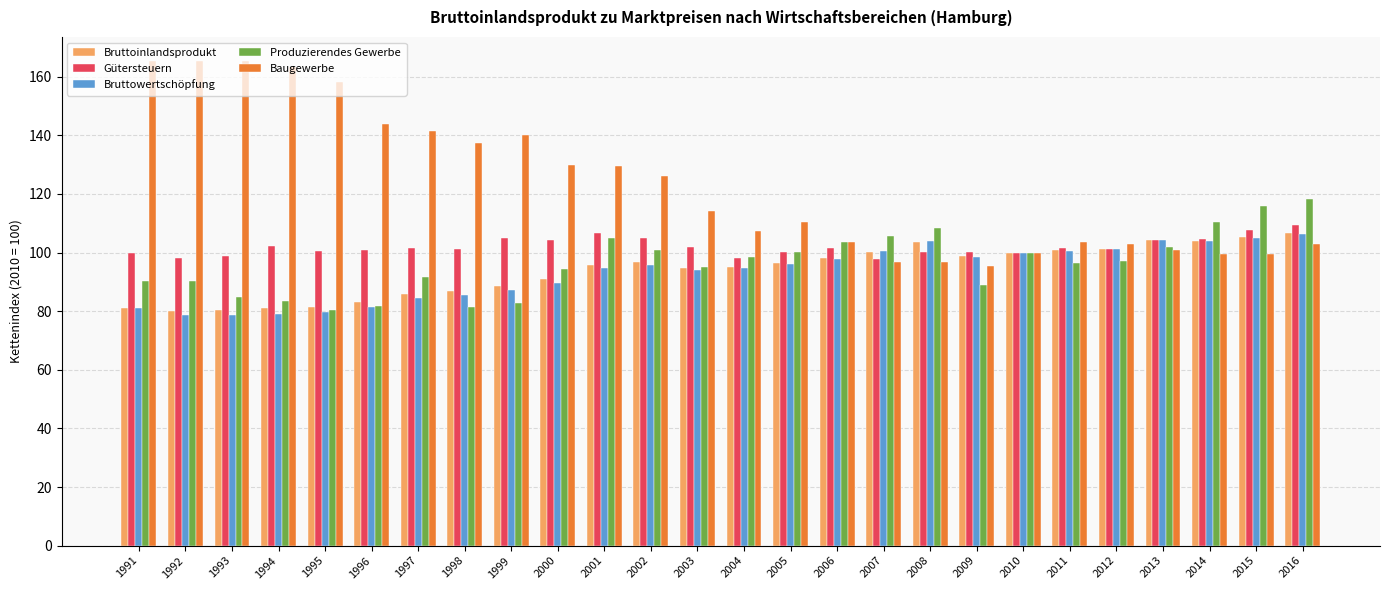

How many categories are shown in the chart?

26